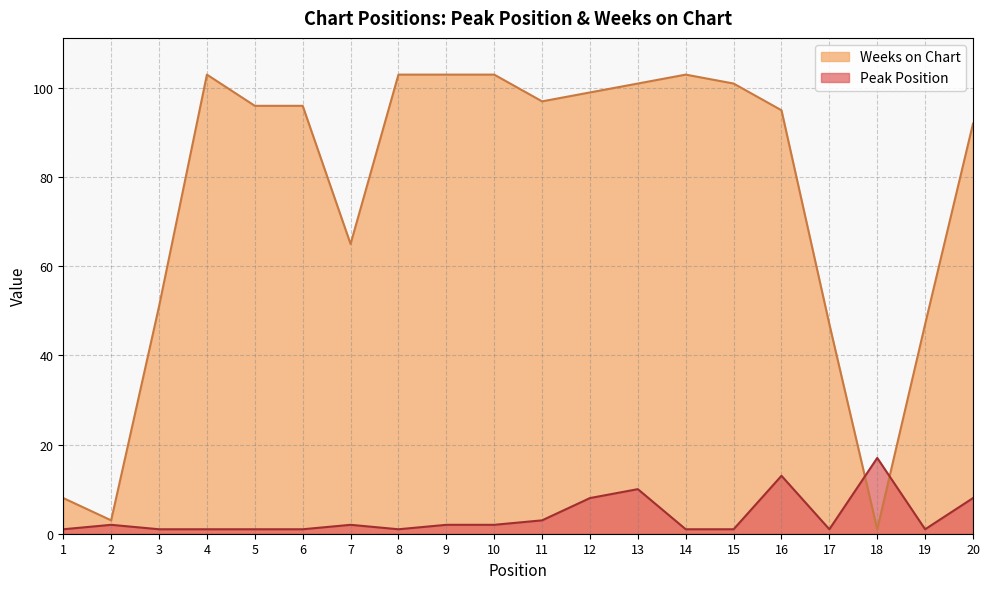

What is the spread (max minus min) of values at 18?

16